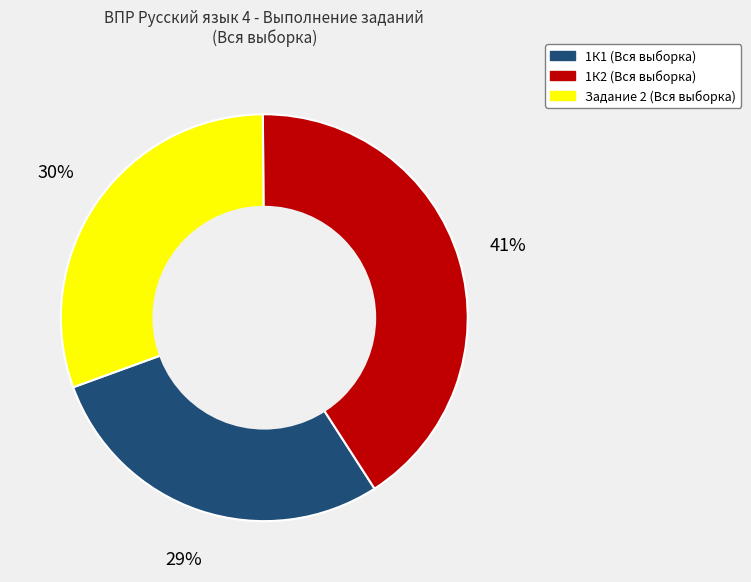

Does any single category account for the majority?

No